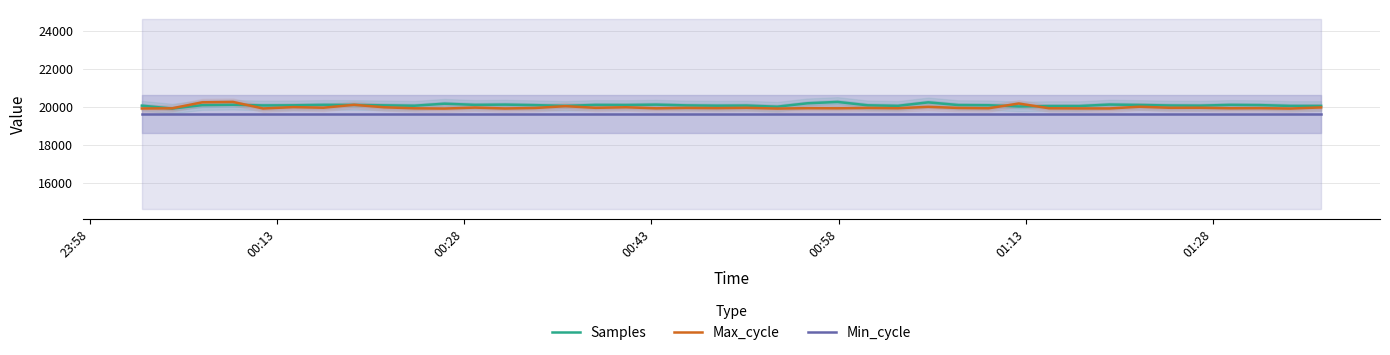

What is the lowest value of the Min_cycle series?

19600.0